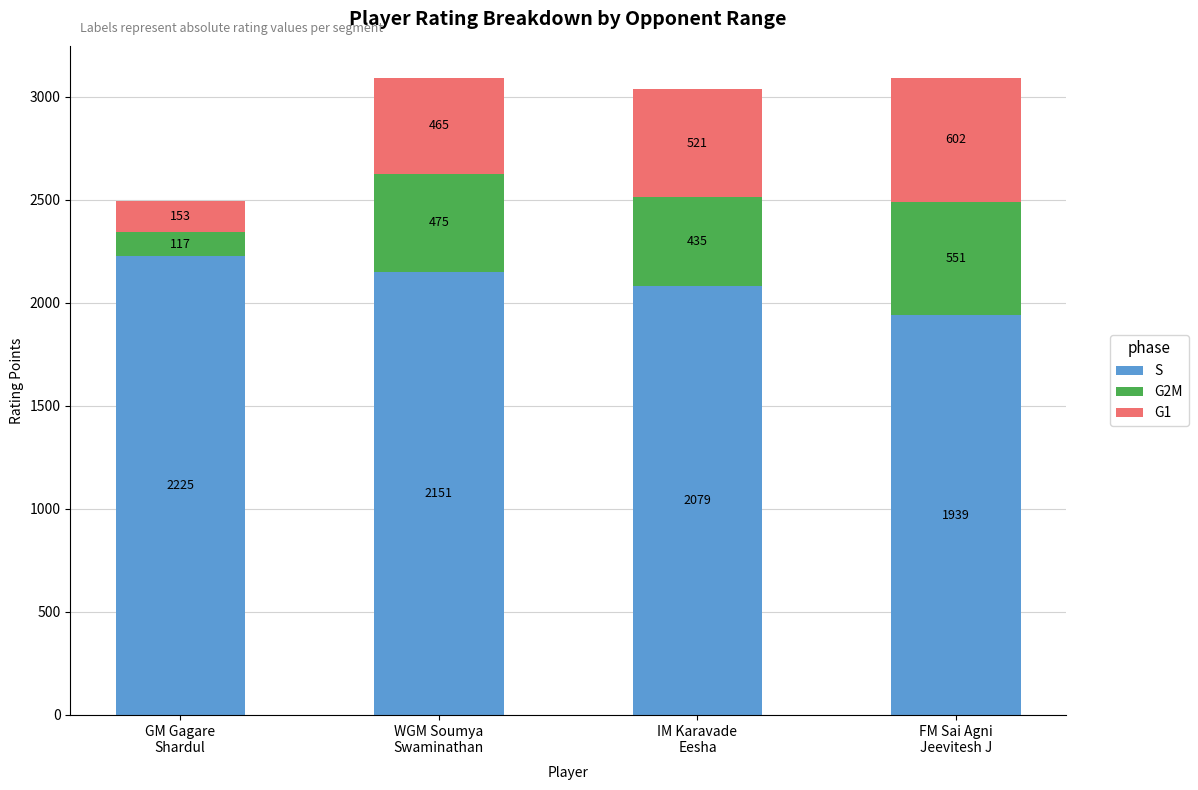

Reading right to left, list the values for the S series.

1939	2079	2151	2225